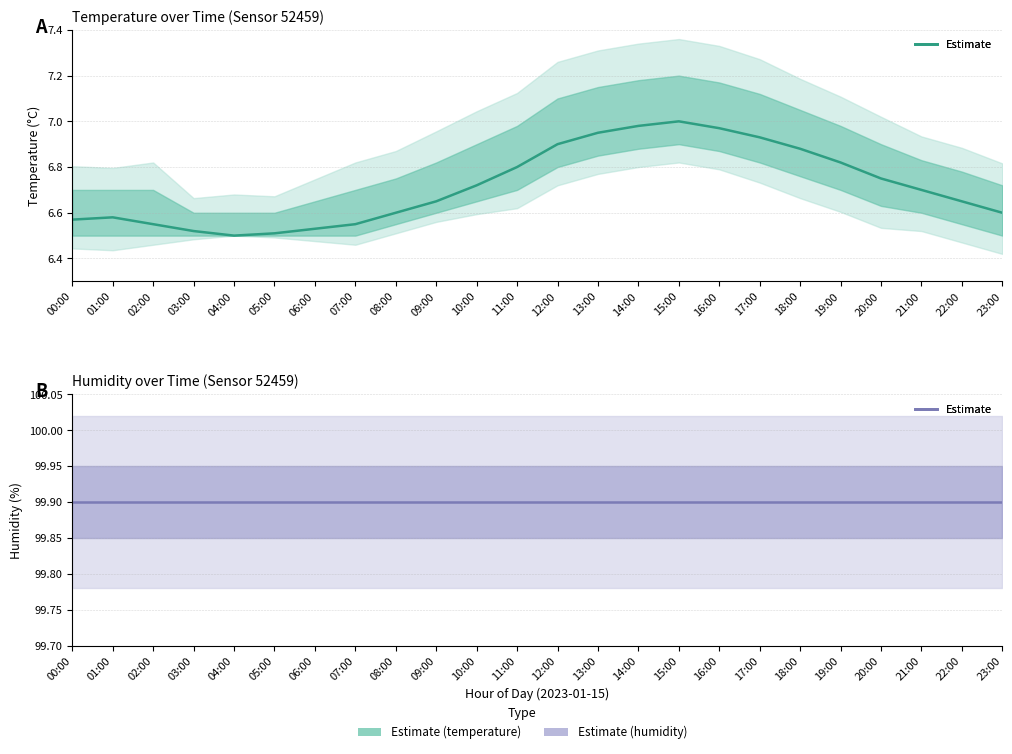

Which has a higher value, 21:00 or 03:00?

21:00